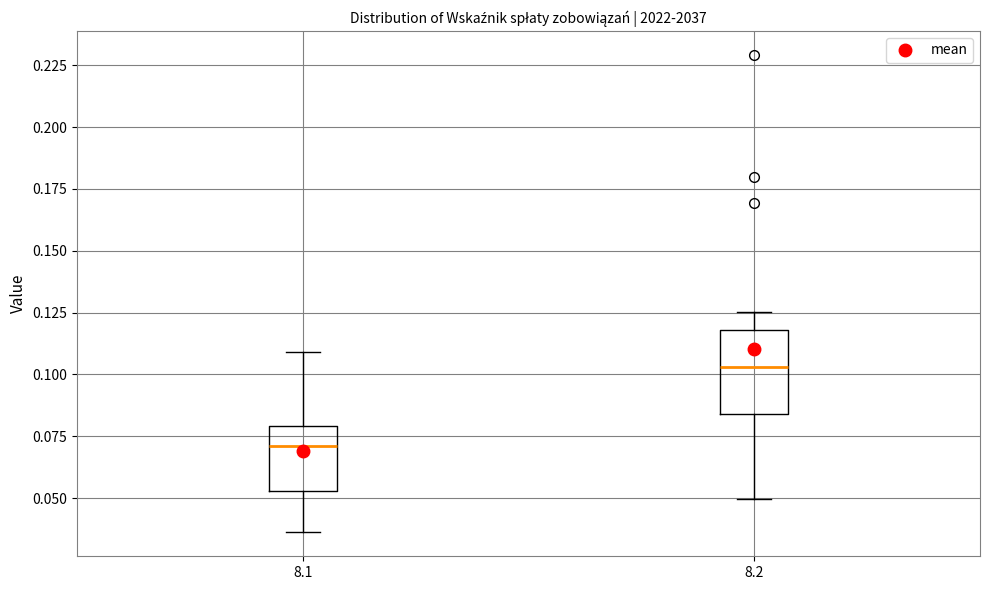

Which box has the lowest median line?

8.1